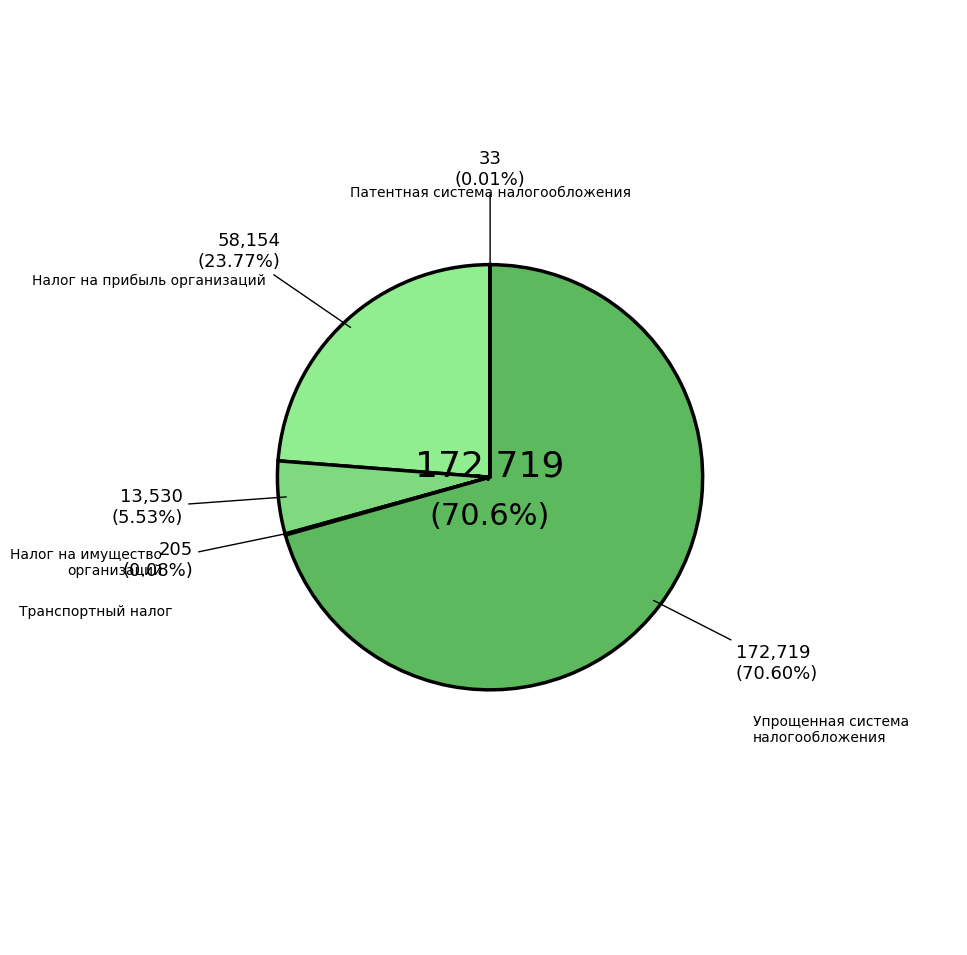

To the nearest percent, what portion does Налог на имущество организаций represent?

6%